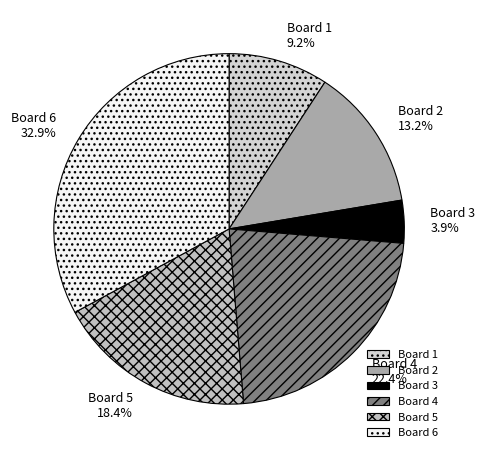

What percentage is the Board 2 slice, to the nearest percent?

13%